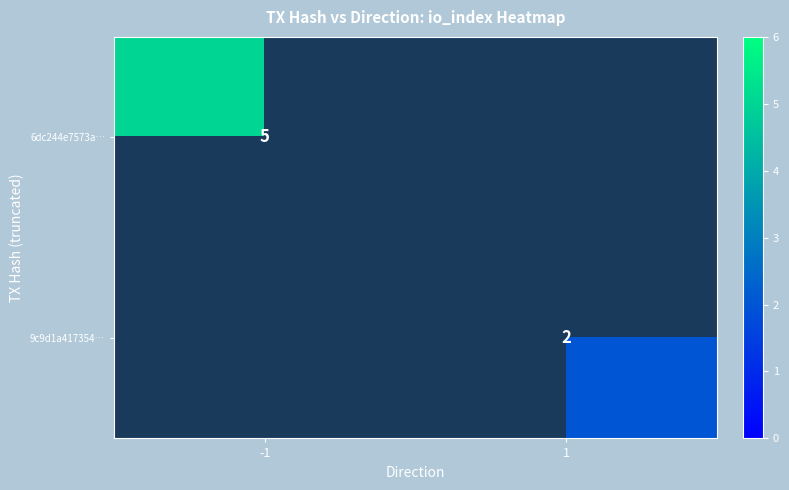

Count the number of data series in this chart.

2